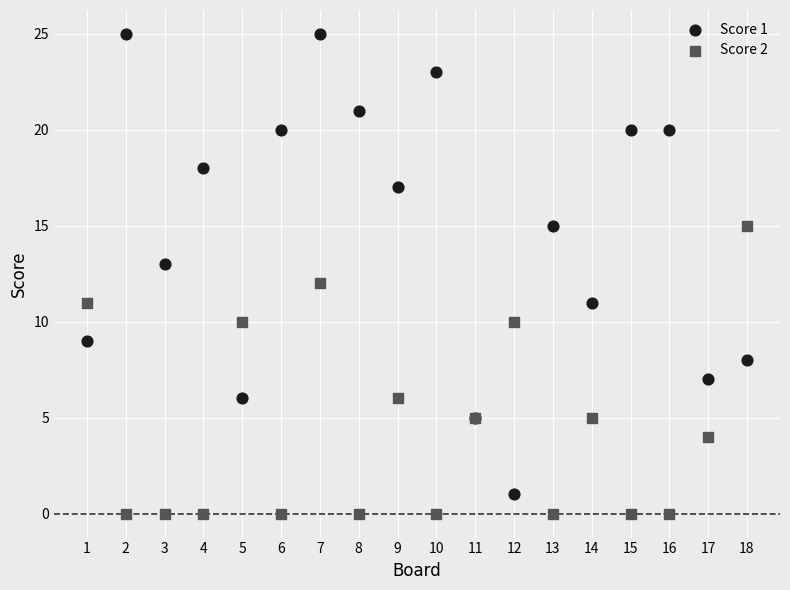

Which series contains the lowest Y value?

Score 2